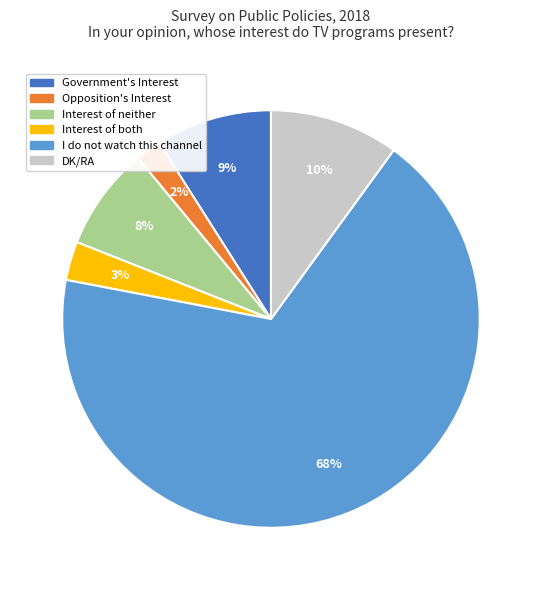

To the nearest percent, what is the combined percentage of Government's Interest and Interest of both?

12%